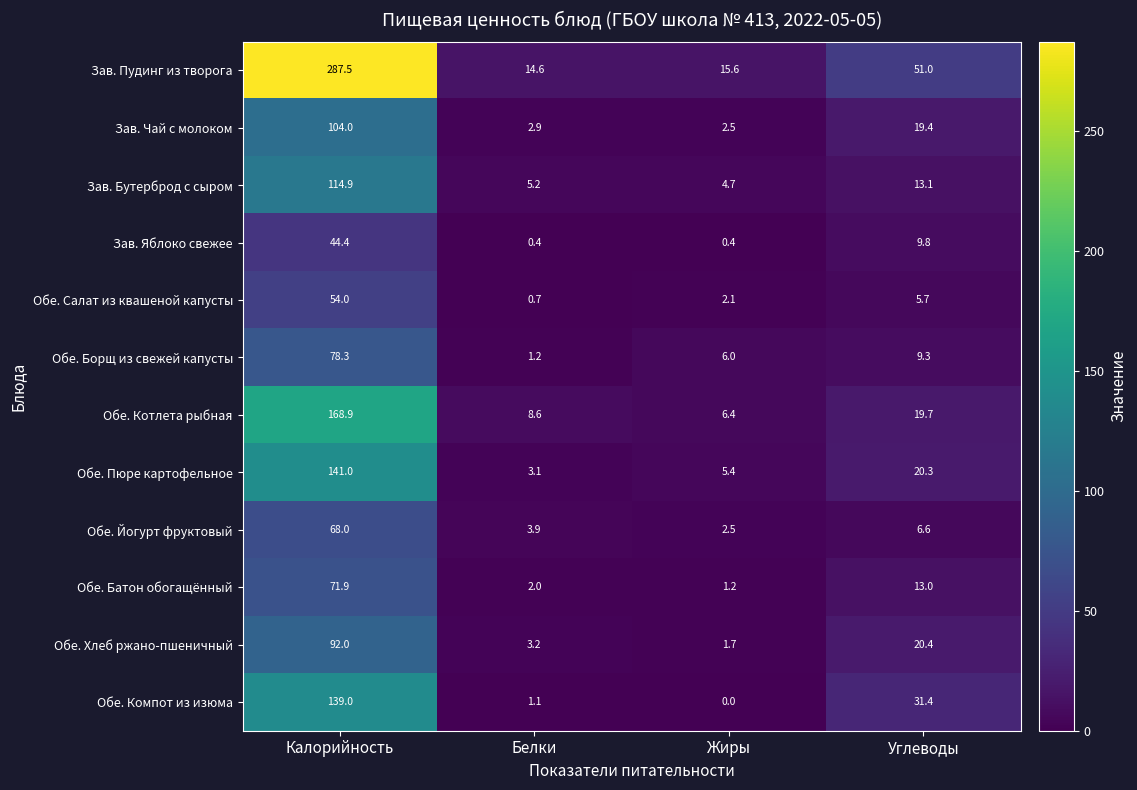

At which category does the chart reach its minimum across all series?

Жиры